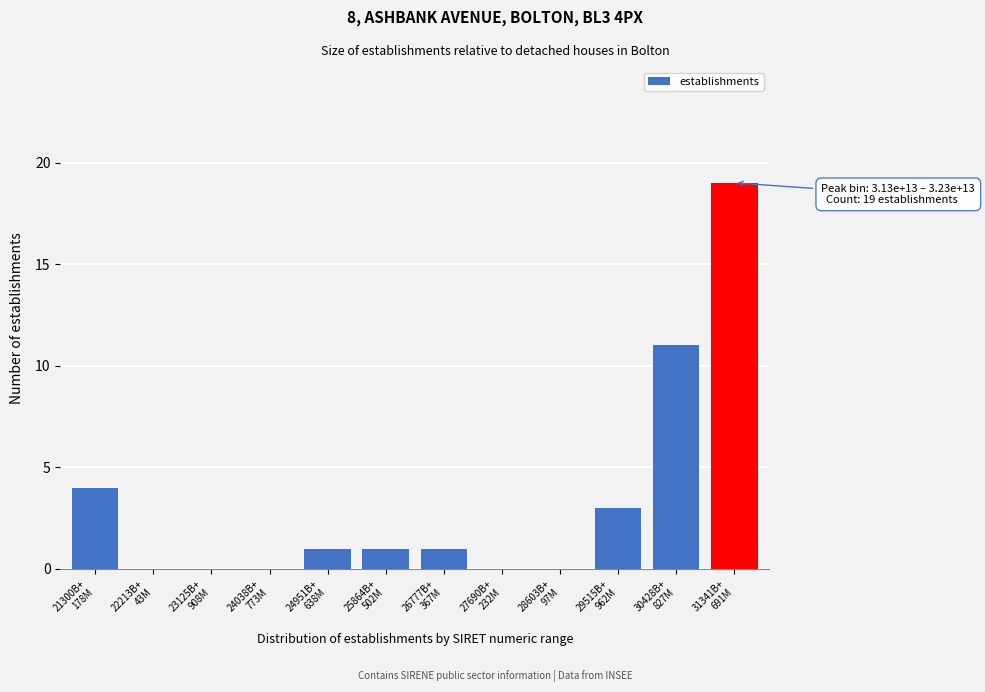

What is the maximum value shown in the chart?

19